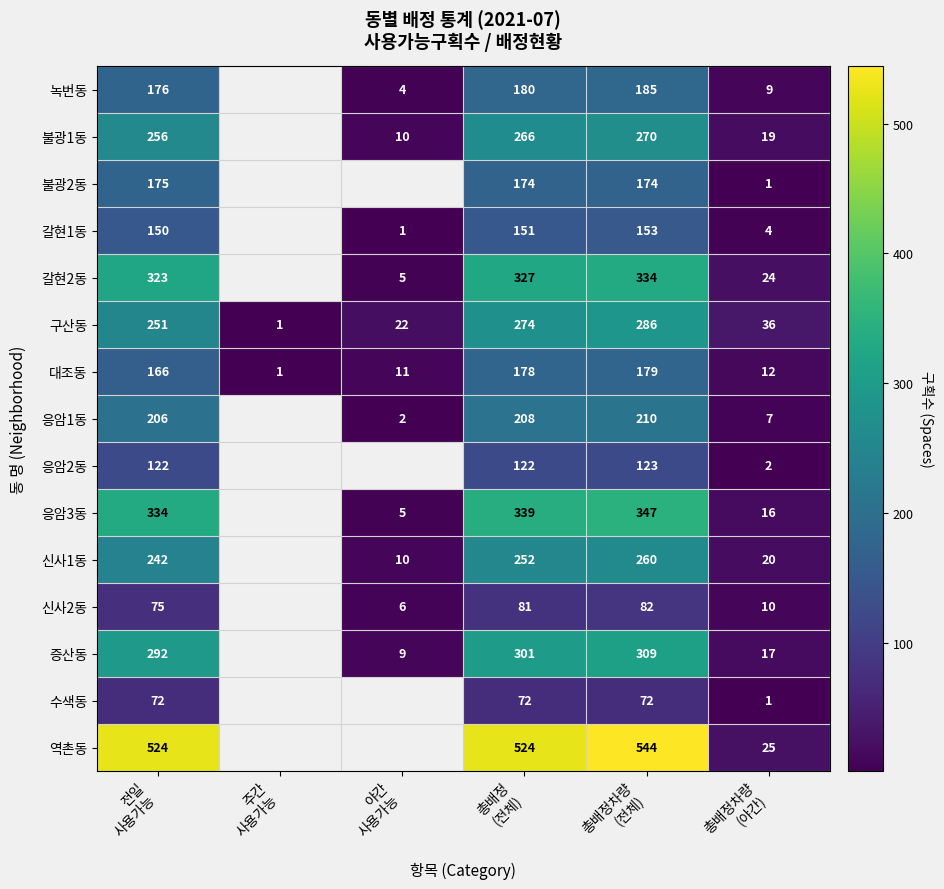

What is the difference between the maximum and minimum values in the 대조동 series?

178